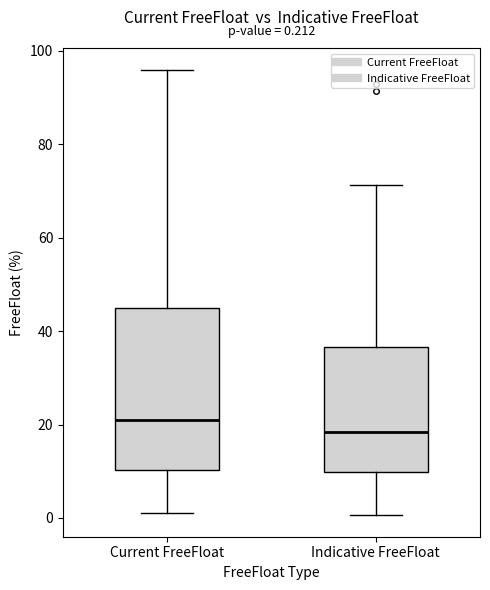

Which box has the highest median line?

Current FreeFloat